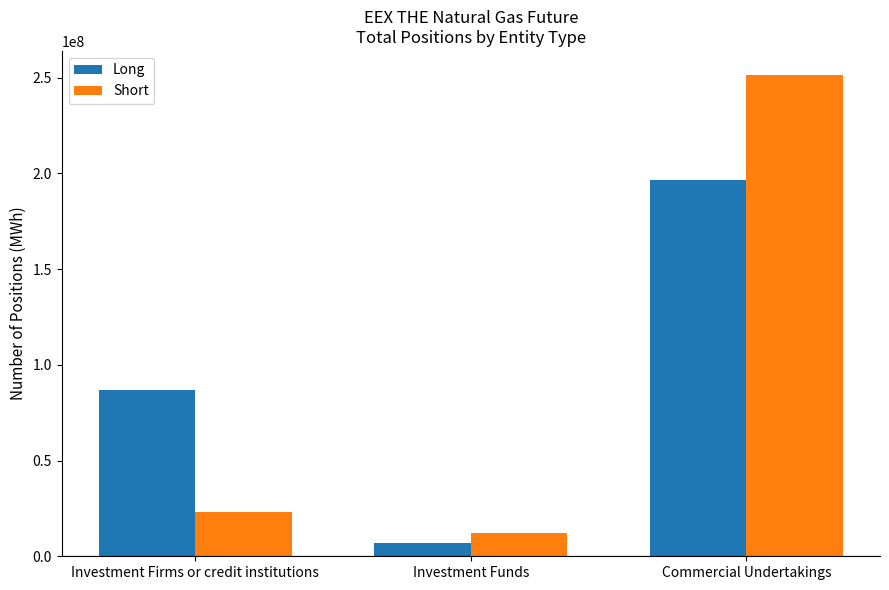

What is the label of the 3rd bar from the right?

Investment Firms or credit institutions